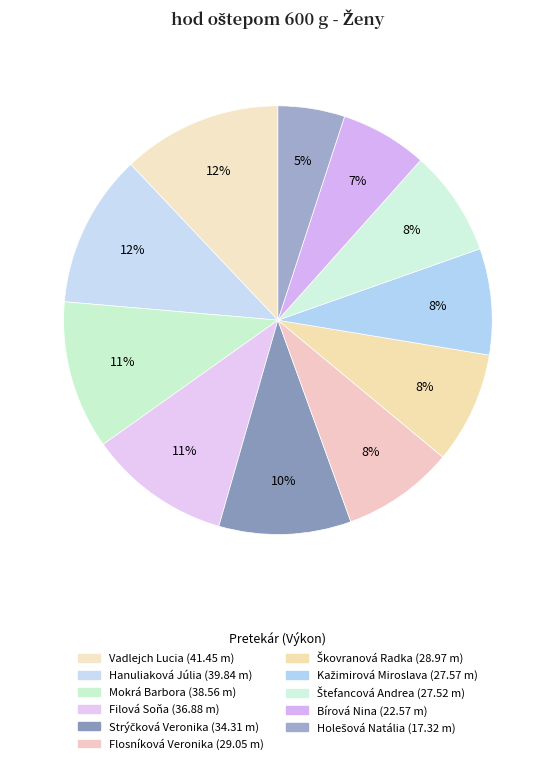

The Škovranová Radka slice represents 8% of the pie. True or false?

True